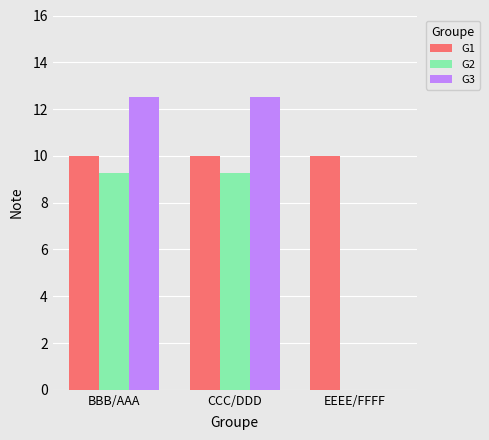

Is the value of G2 at EEEE/FFFF greater than the value of G1 at EEEE/FFFF?

No